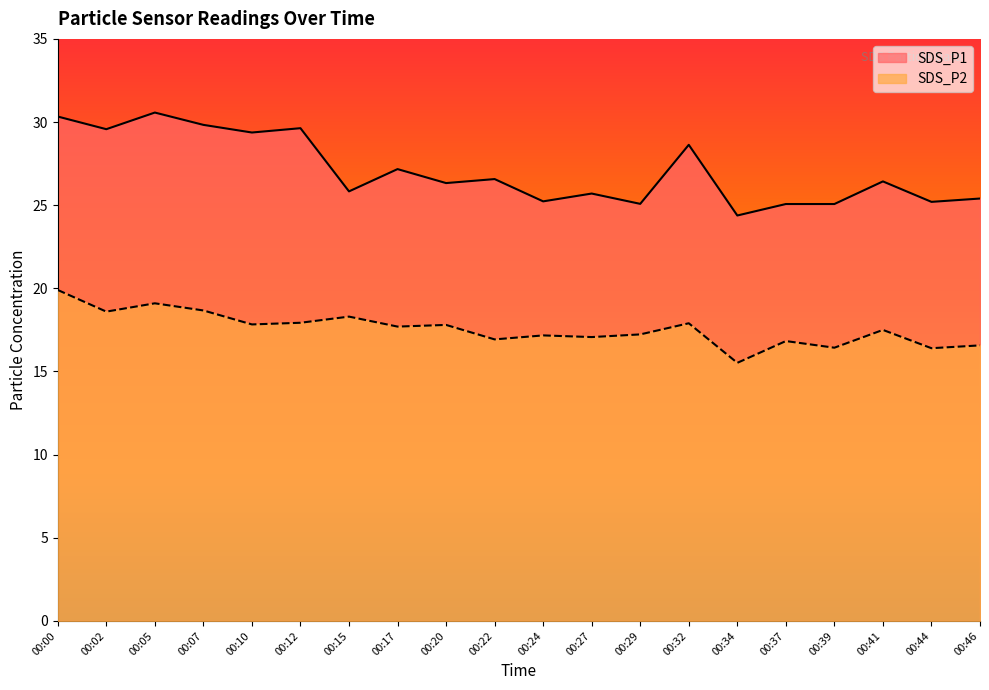

True or false: SDS_P1 and SDS_P2 intersect in this chart.

False